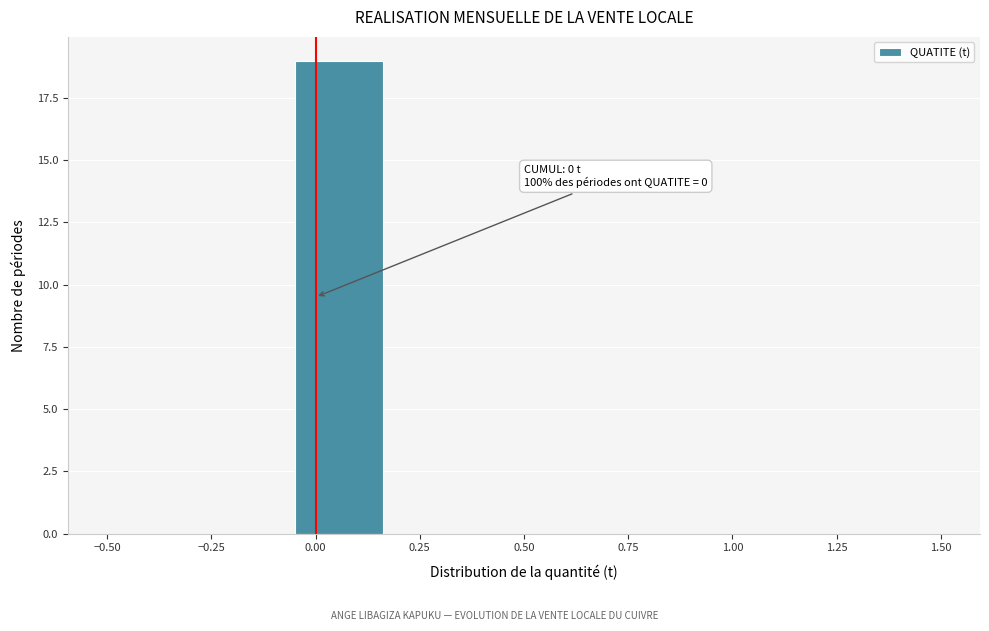

Which range on the x-axis has the tallest bar?

-0.05 to 0.15